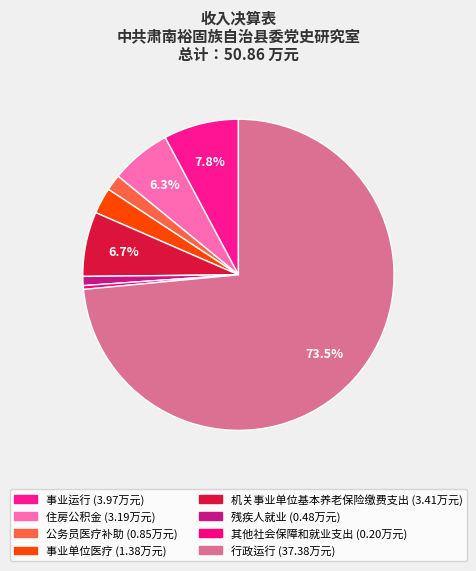

How many slices are in this pie chart?

8